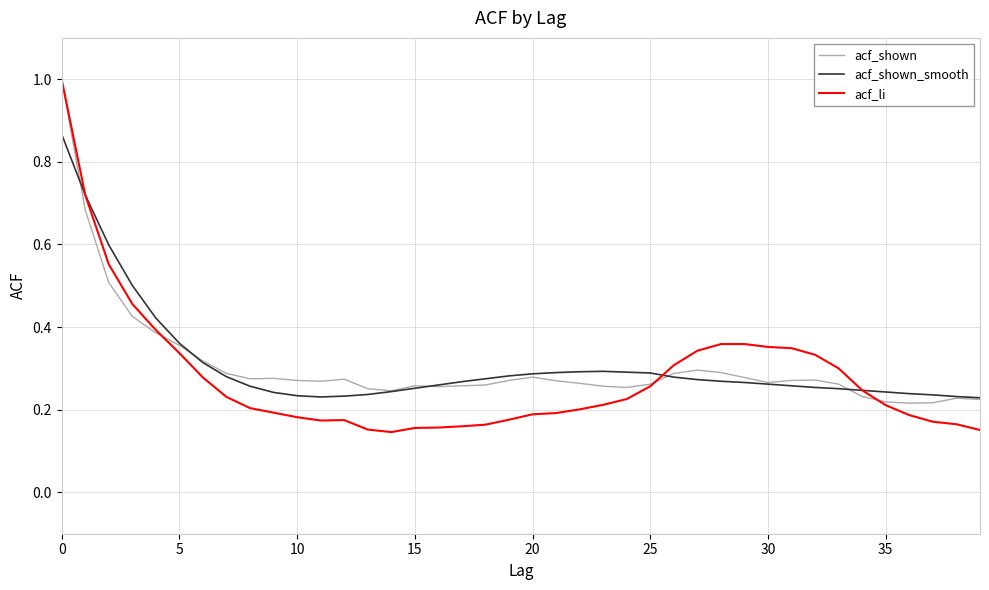

Count the number of categories in the chart.

40